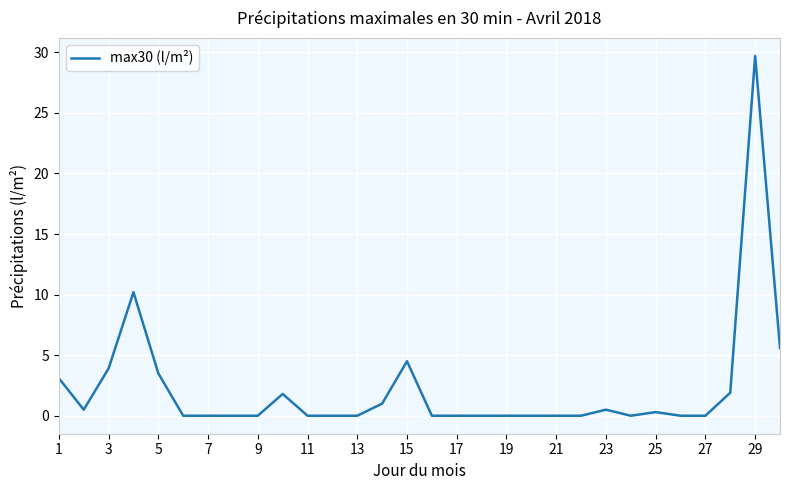

What is the difference between the maximum and minimum values?

29.7